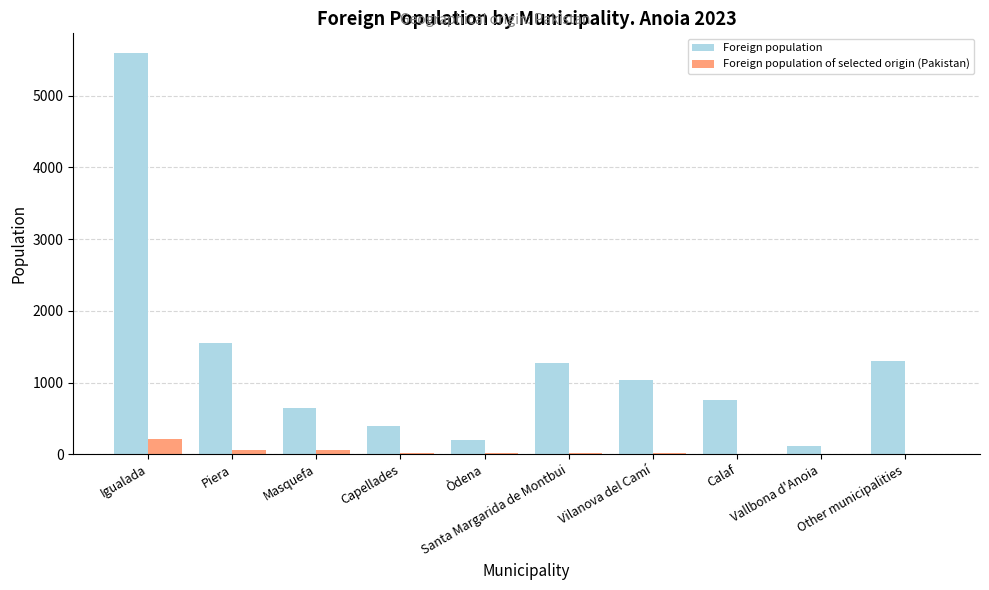

What is the sum of all Foreign population of selected origin (Pakistan) values?

423